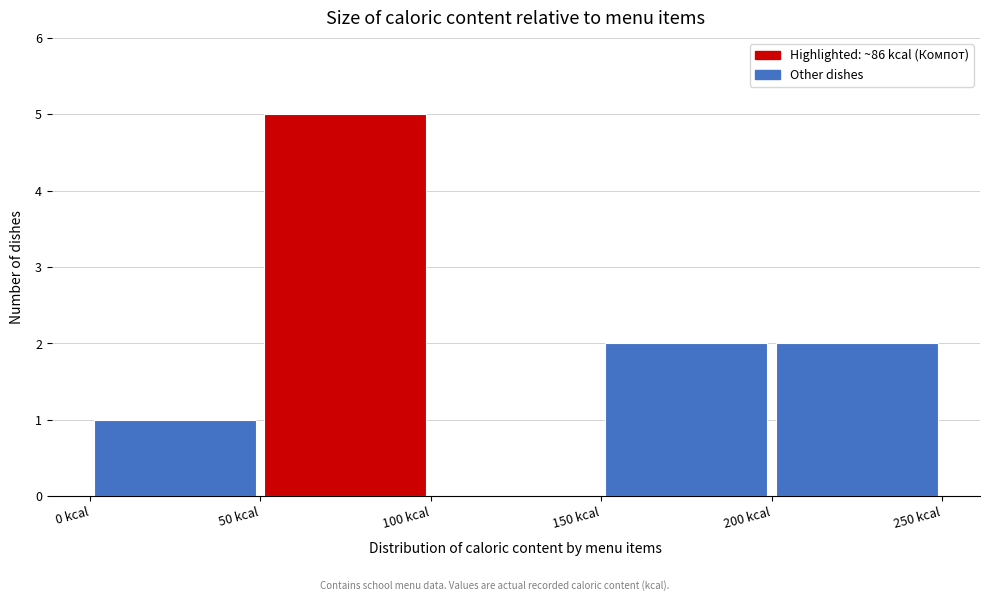

Reading left to right, list every bar in this chart as the range it spans on the x-axis followed by its height. The values are not printed on the chart, so give them approximately, as read against the axis.

0 to 50: 1
50 to 100: 5
100 to 150: 0
150 to 200: 2
200 to 250: 2